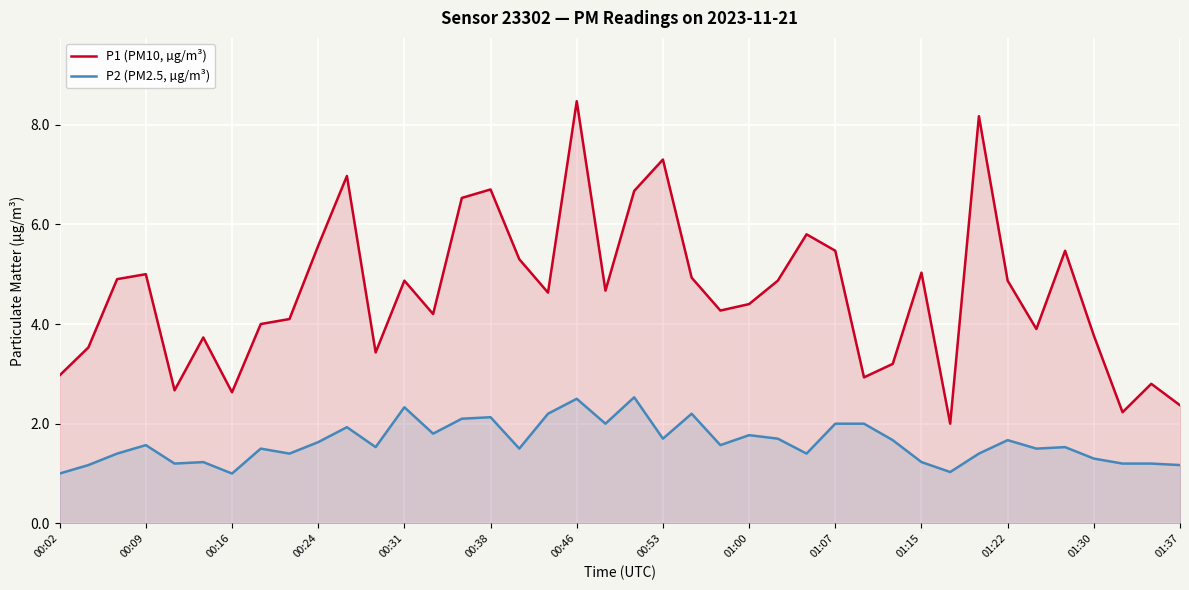

List the series in order of their peak value, lowest first.

P2 (PM2.5, µg/m³), P1 (PM10, µg/m³)